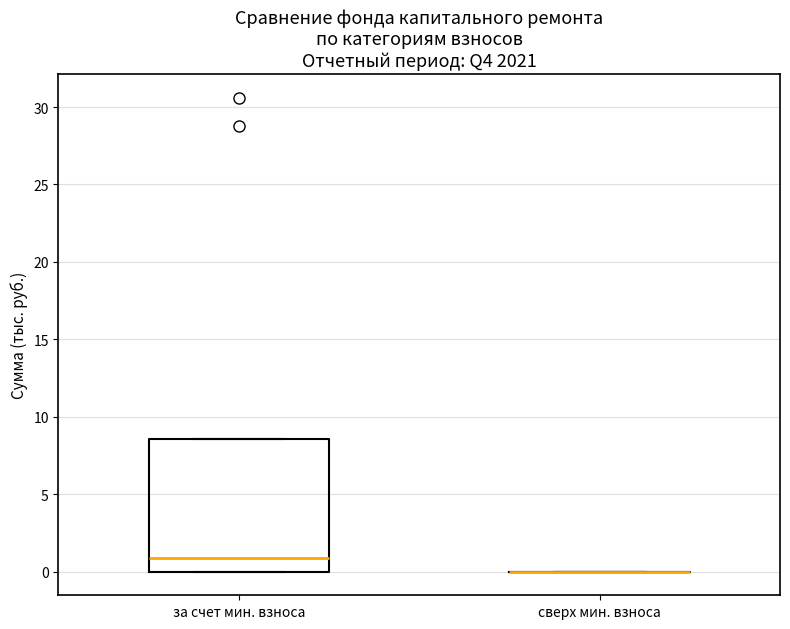

Reading left to right, transcribe this box plot: for each box, give where its median line is, the range the box spans, and where its two whiskers end, as read against the y-axis. The values are not printed on the chart, so give them approximately, as read against the axis.

за счет мин. взноса: median 1.0, box 0.0 to 8.5, whiskers 0.0 to 8.5
сверх мин. взноса: box collapsed to a line at 0.0, whiskers 0.0 to 0.0